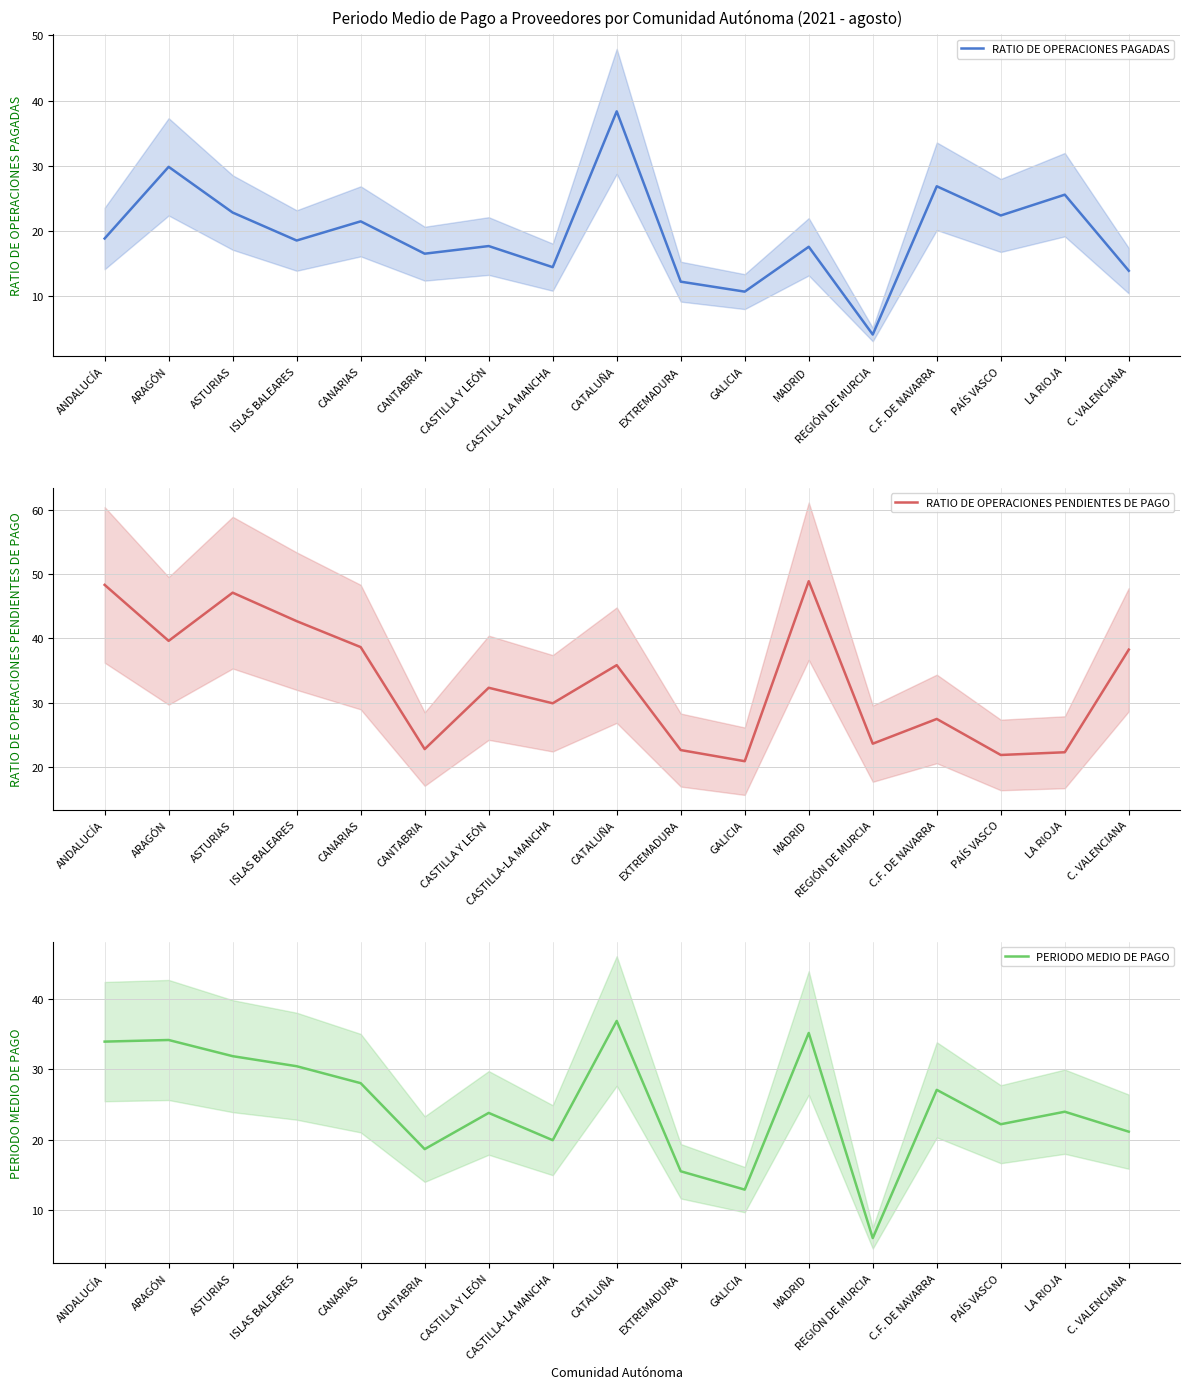

List the labels in order of RATIO DE OPERACIONES PAGADAS value, largest first.

CATALUÑA, ARAGÓN, C.F. DE NAVARRA, LA RIOJA, ASTURIAS, PAÍS VASCO, CANARIAS, ANDALUCÍA, ISLAS BALEARES, CASTILLA Y LEÓN, MADRID, CANTABRIA, CASTILLA-LA MANCHA, C. VALENCIANA, EXTREMADURA, GALICIA, REGIÓN DE MURCIA